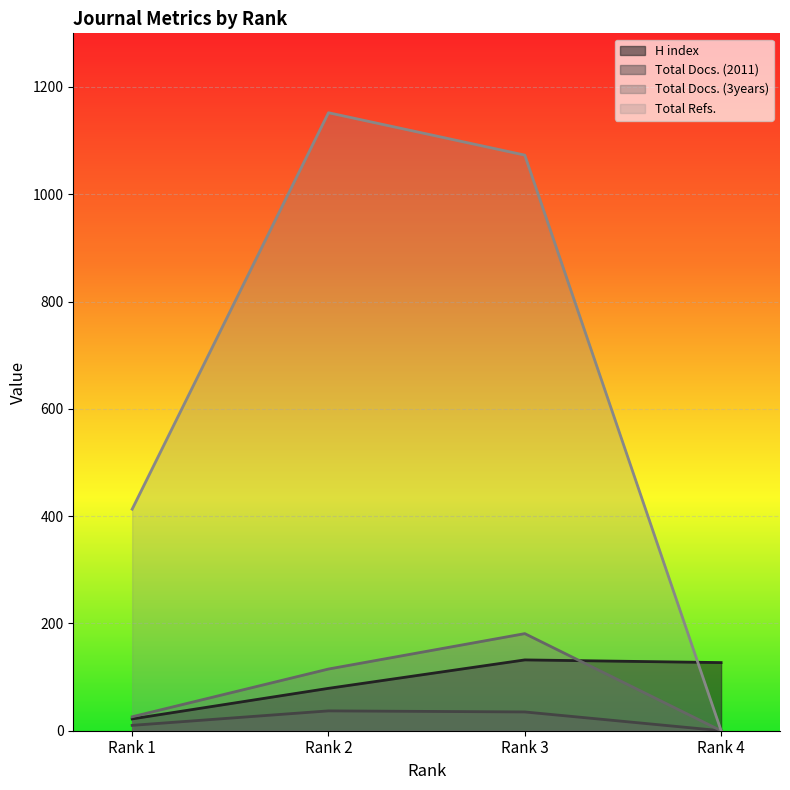

How many distinct data groups are displayed?

4